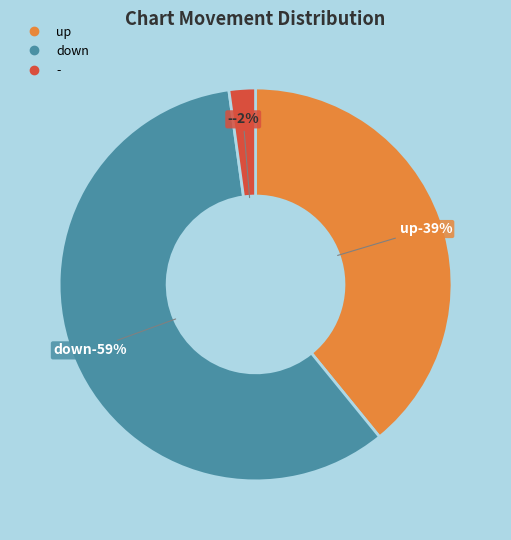

What is the largest slice in the pie chart?

down